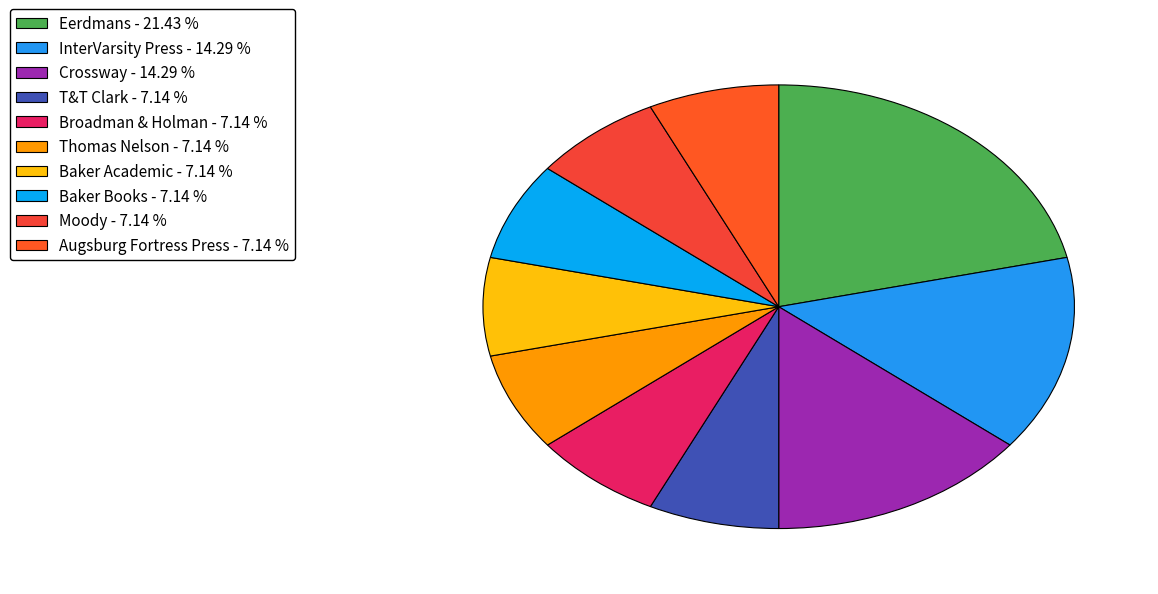

Count the number of slices in the pie.

10